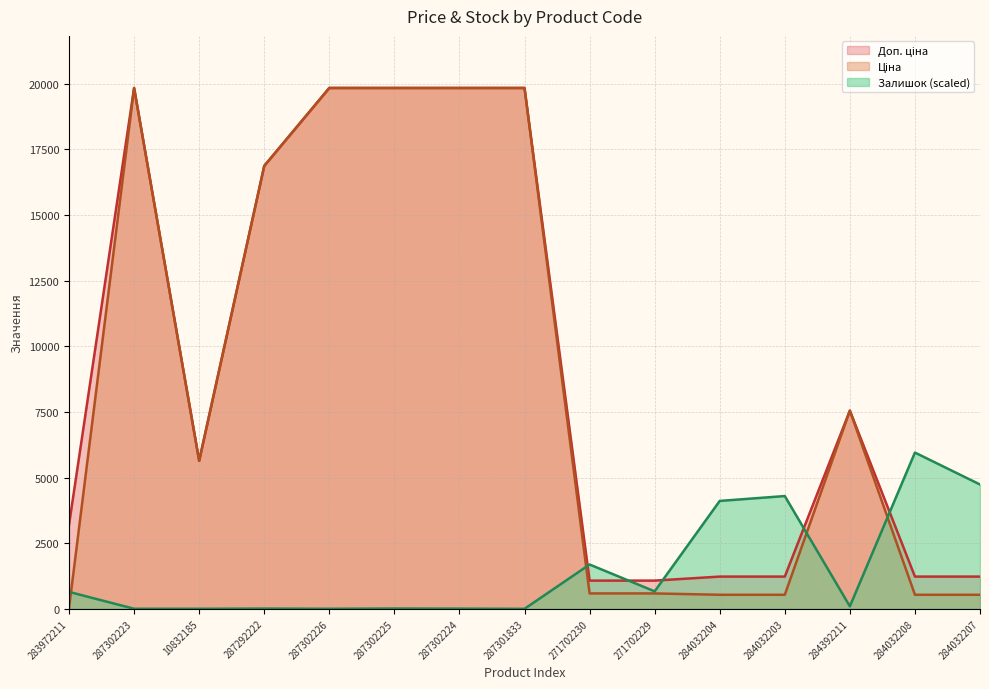

List the series in order of their peak value, lowest first.

Залишок, Ціна, Доп. ціна